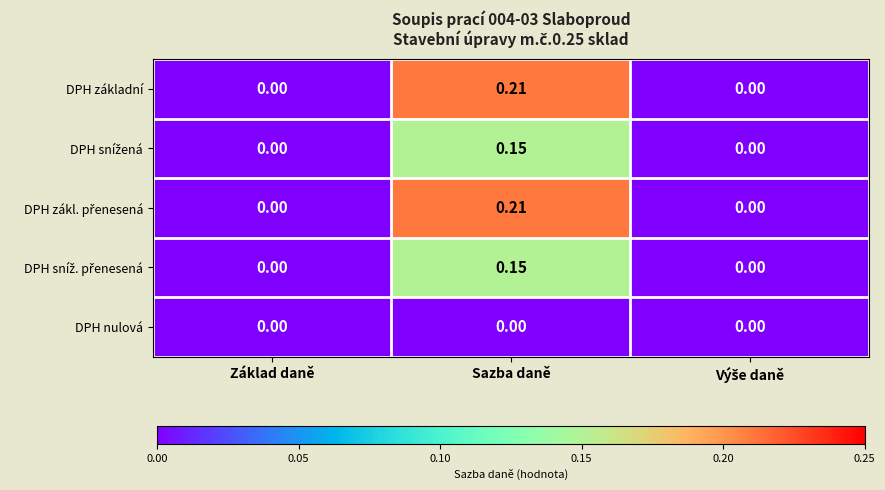

At which category does the chart reach its peak across all series?

Sazba daně